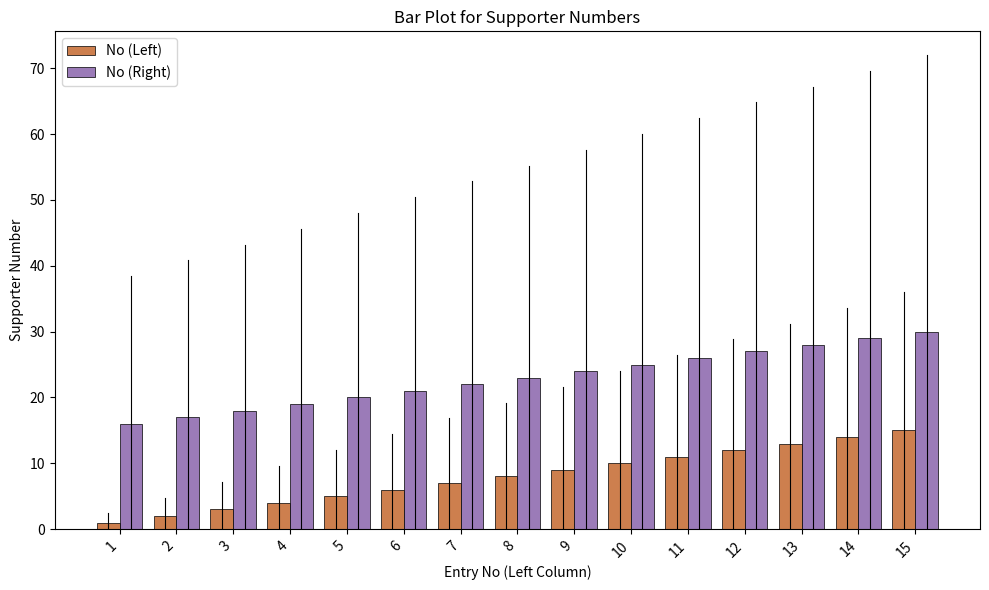

List the series in order of their peak value, lowest first.

No (Left), No (Right)